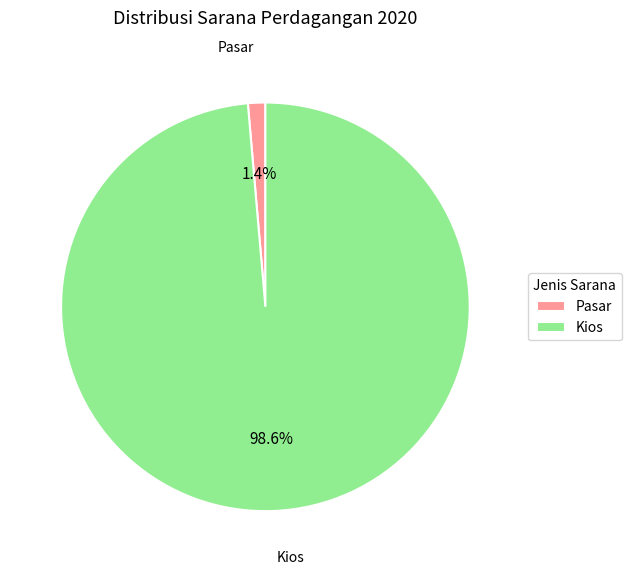

Is Pasar the majority of the pie?

No